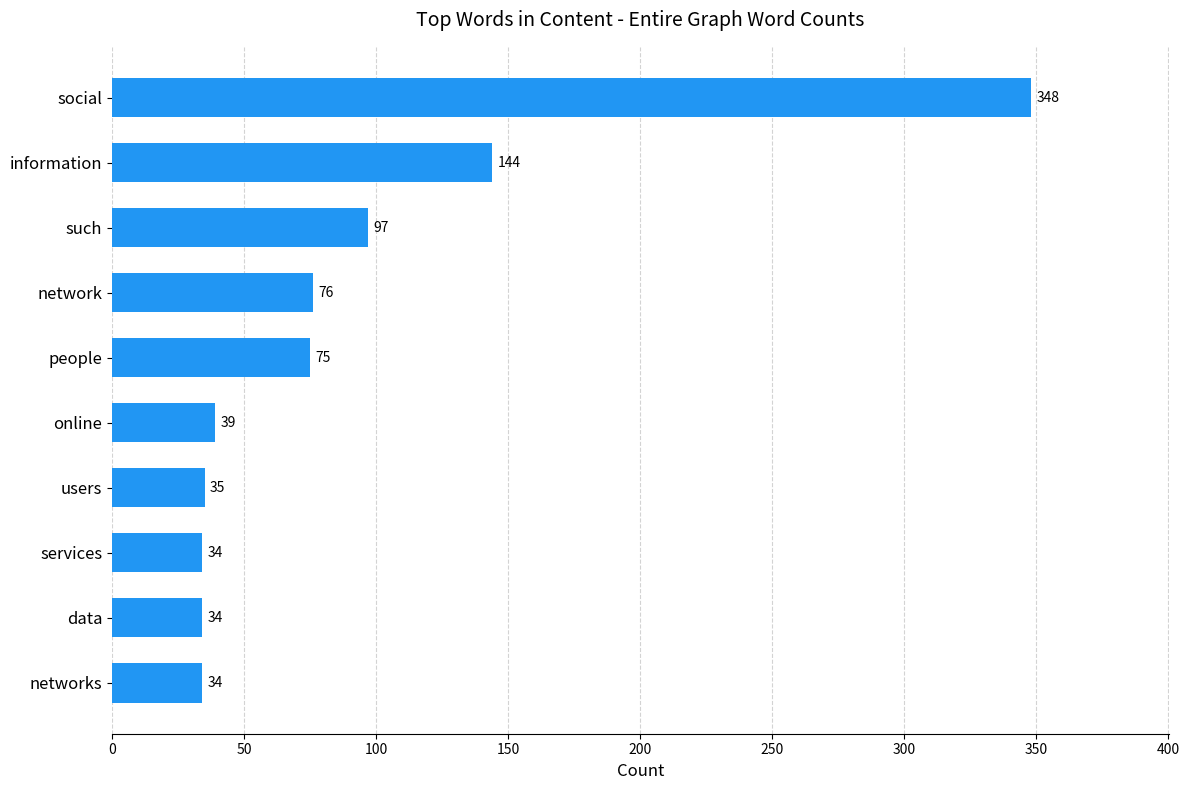

At which label is the value closest to 191?

information